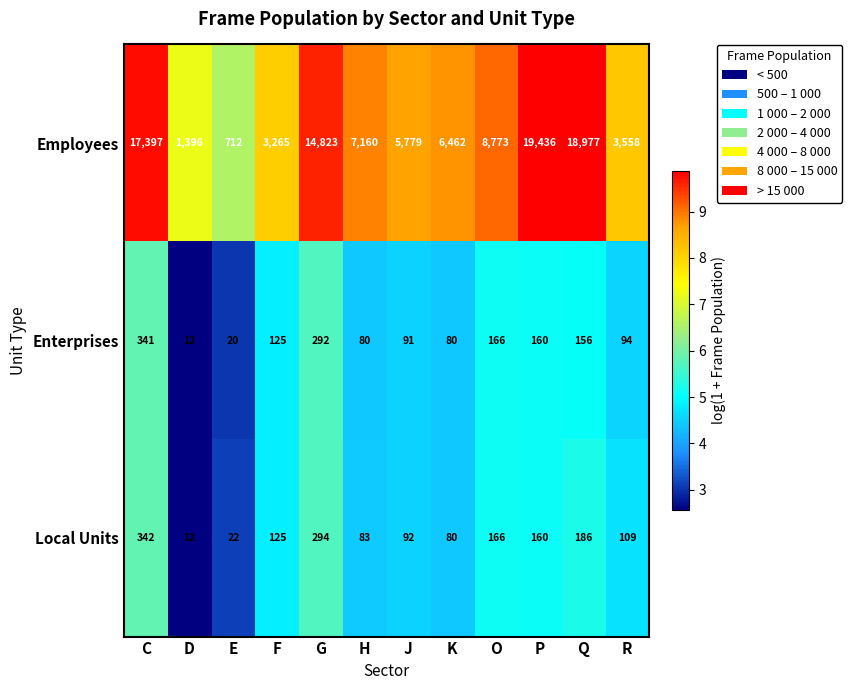

Between Q and R, which series saw the biggest shift?

Employees